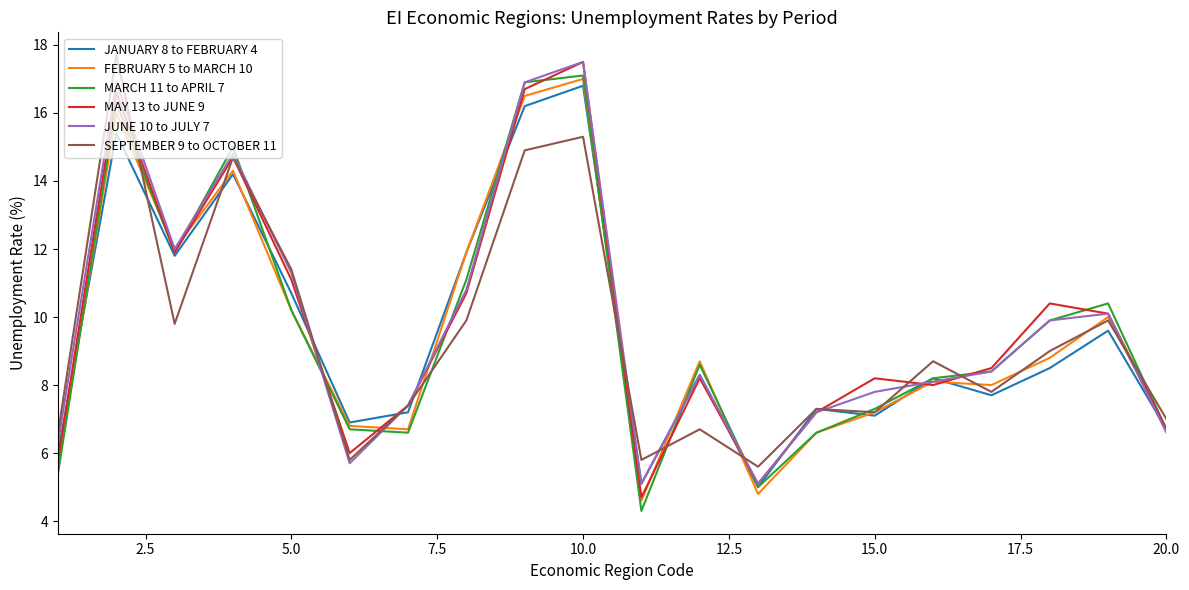

What is the minimum value shown in the chart?

4.3